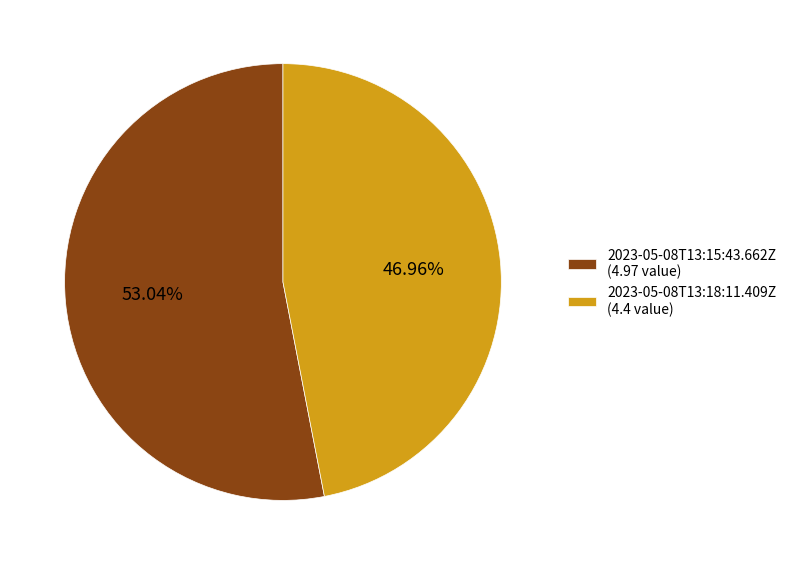

Is it true that 2023-05-08T13:18:11.409Z is 47% of the pie?

True